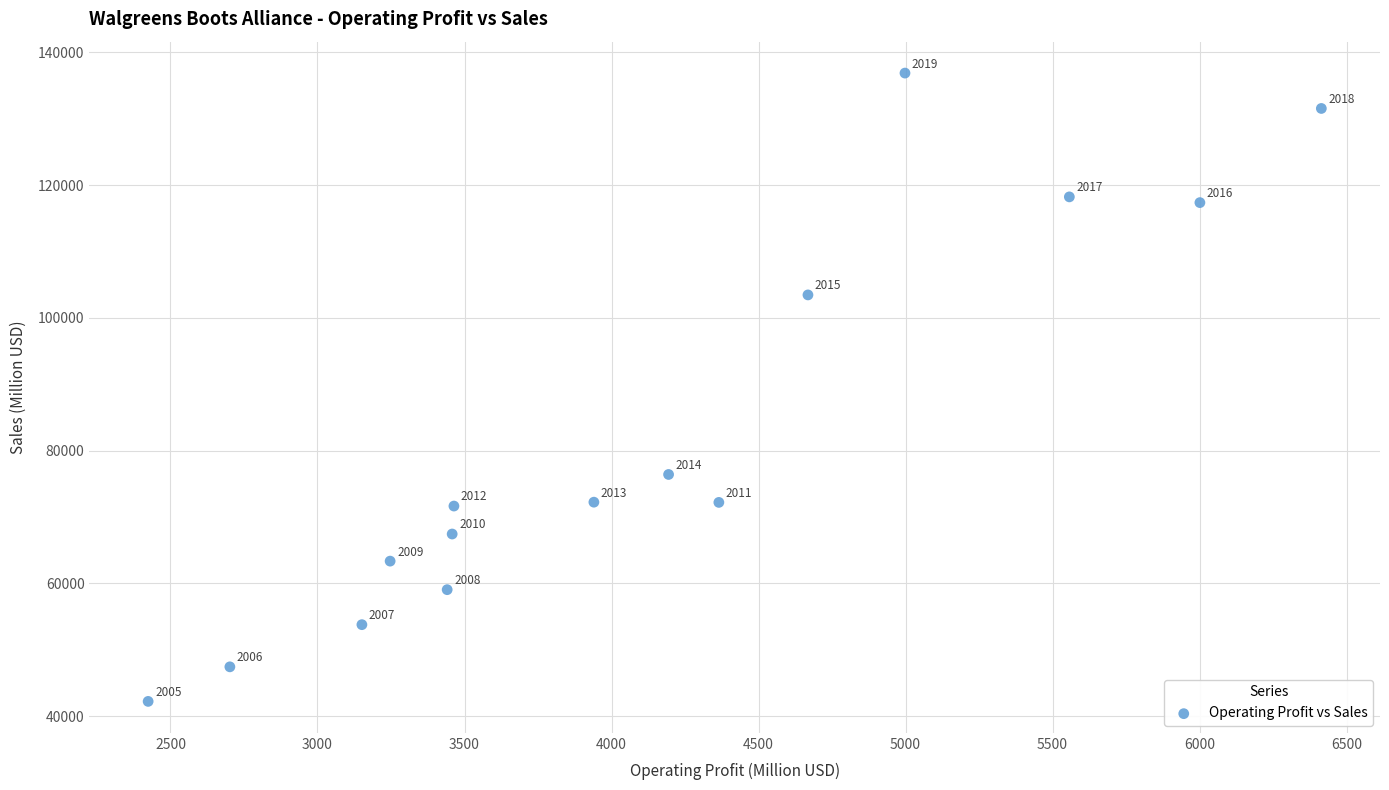

What Y value in the scatter plot is closest to 89534?

76392